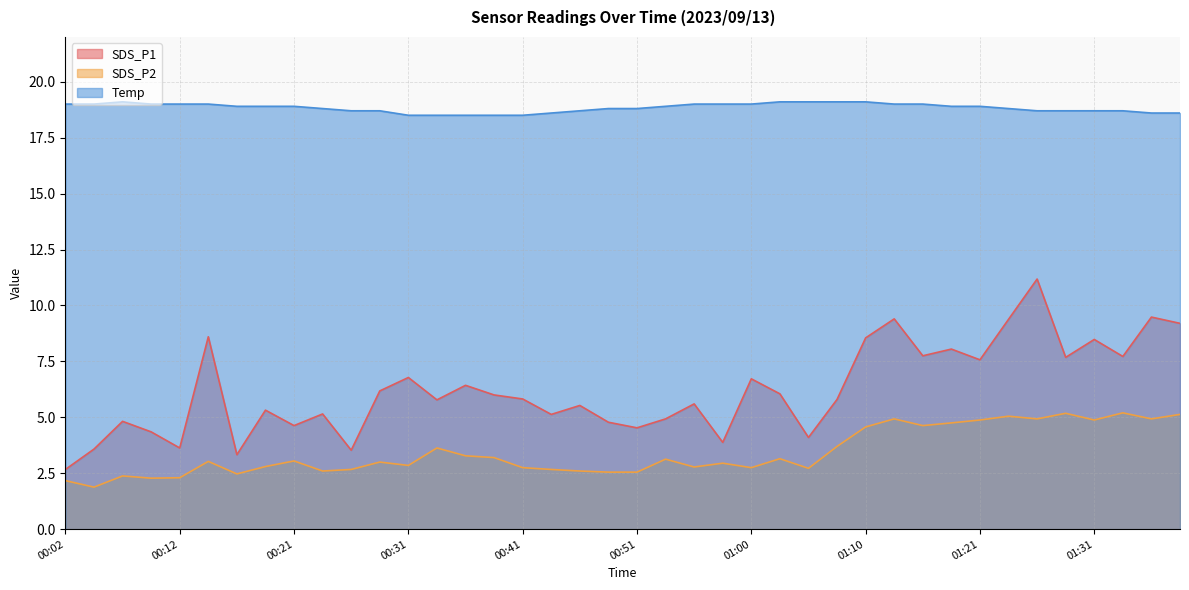

List the series in order of their overall mean, lowest first.

SDS_P2, SDS_P1, Temp